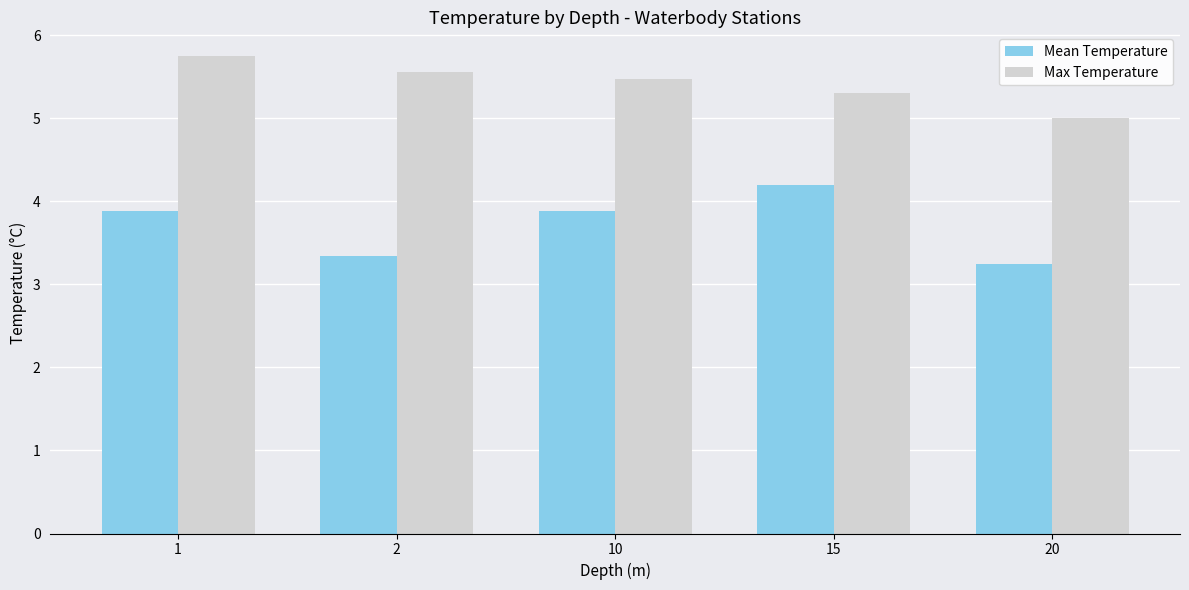

What is the difference between the highest and lowest values at 1?

1.9